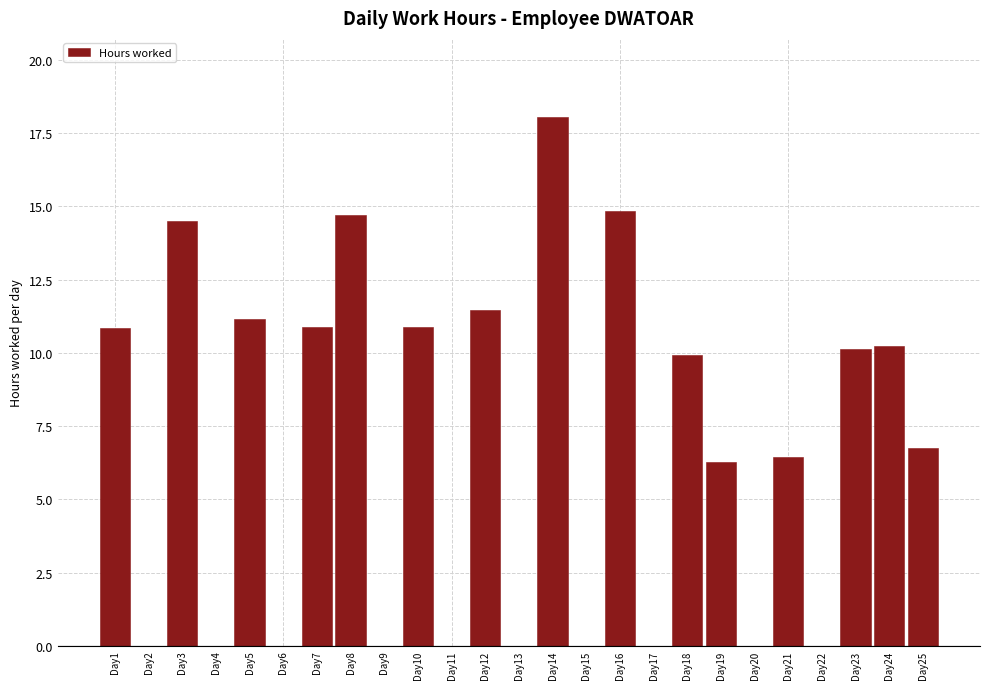

Reading right to left, transcribe all the data shown in this chart.

Day25=6.8	Day24=10.2	Day23=10.1	Day22=0.0	Day21=6.5	Day20=0.0	Day19=6.3	Day18=9.9	Day17=0.0	Day16=14.9	Day15=0.0	Day14=18.1	Day13=0.0	Day12=11.5	Day11=0.0	Day10=10.9	Day9=0.0	Day8=14.7	Day7=10.9	Day6=0.0	Day5=11.2	Day4=0.0	Day3=14.5	Day2=0.0	Day1=10.9